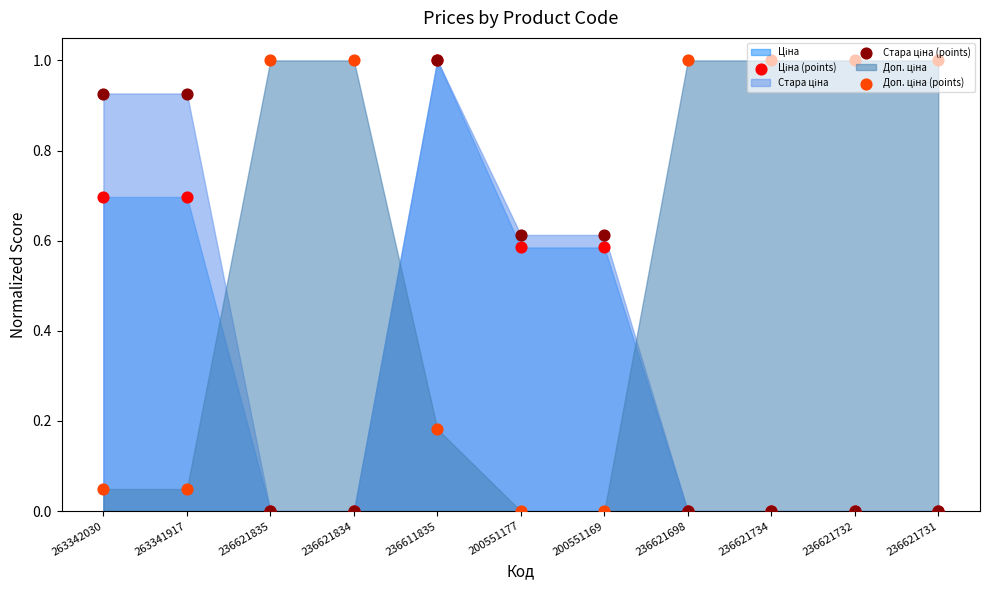

What is the total value across all series at 200551169?

1.2